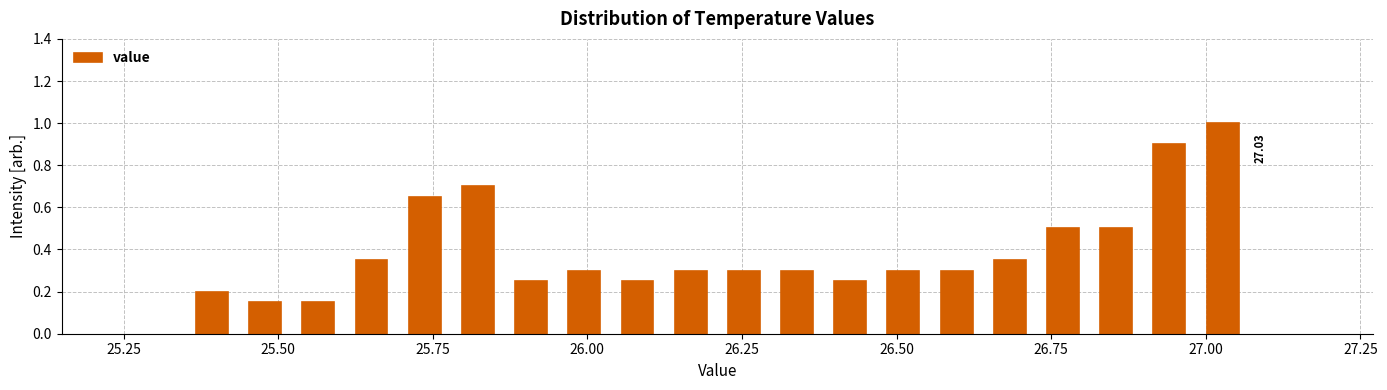

Read against the x-axis, roughly where is the centre of the tallest bar?

27.05